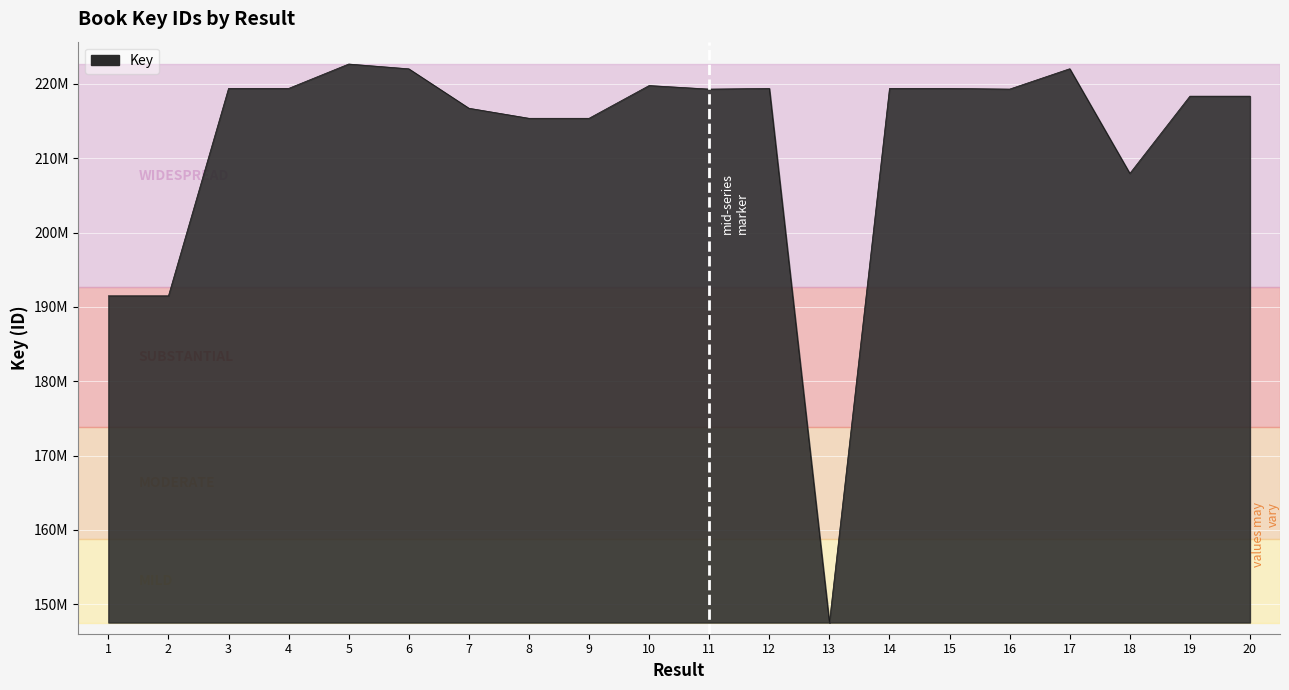

The value at 5 is 357198619. True or false?

False